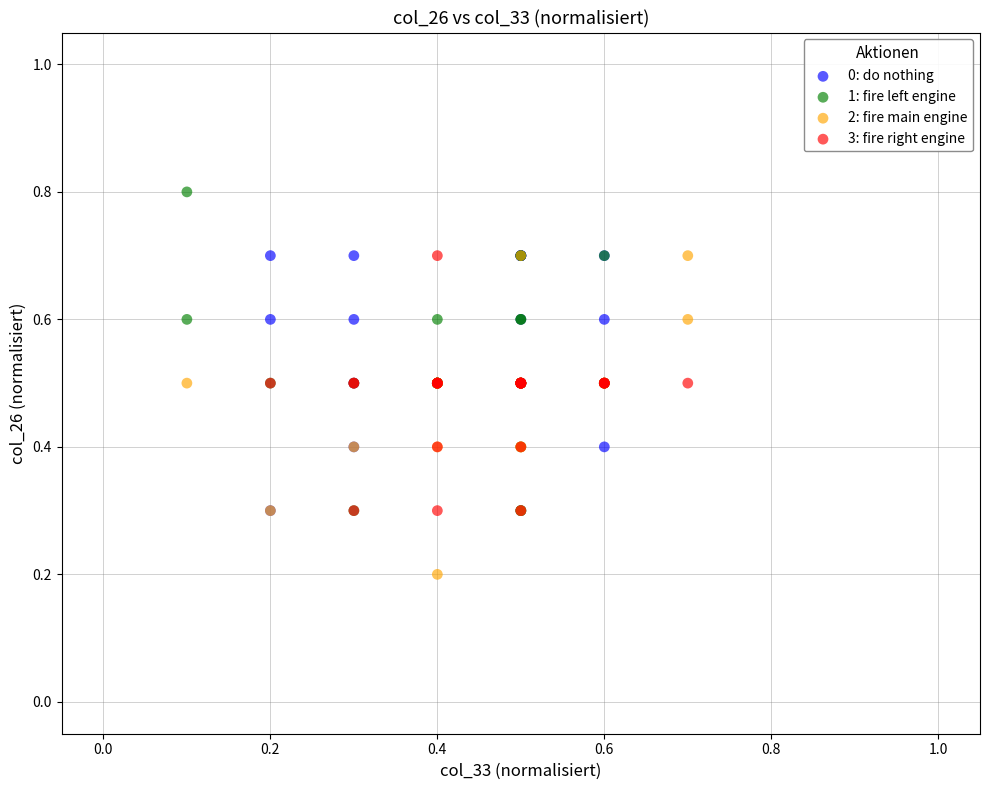

What are all the series names shown in the legend?

0: do nothing, 1: fire left engine, 2: fire main engine, 3: fire right engine